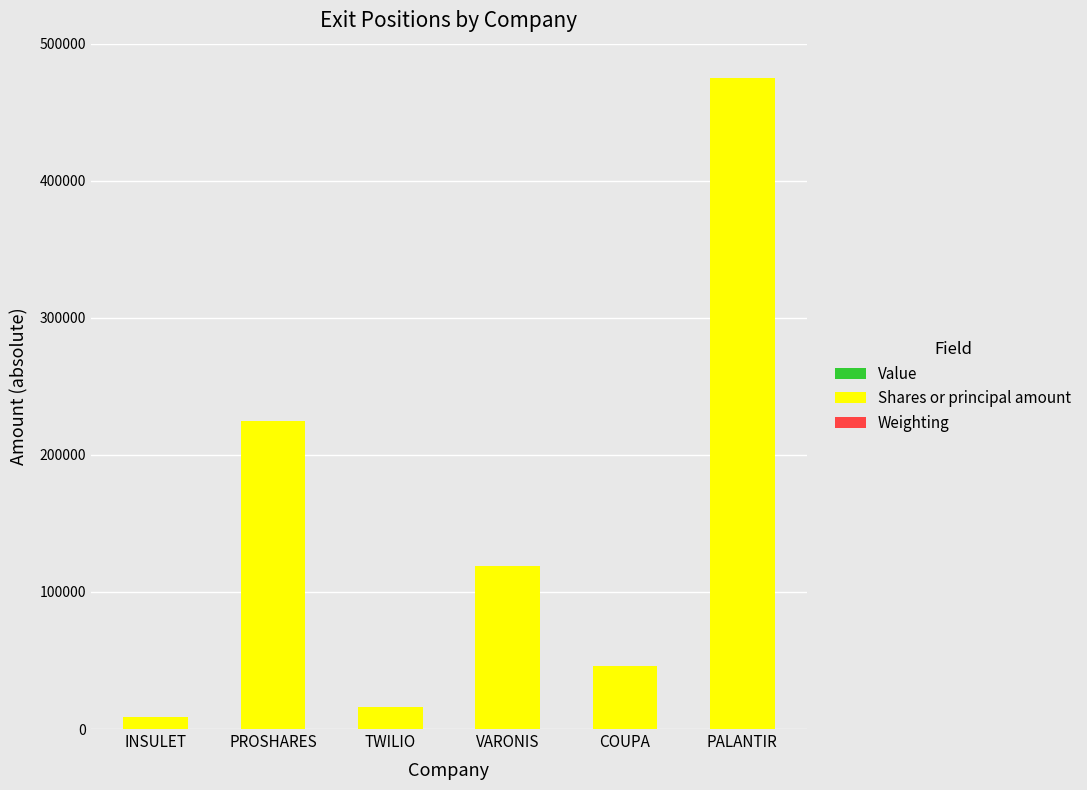

What is the total value across all series at INSULET?

9002.0